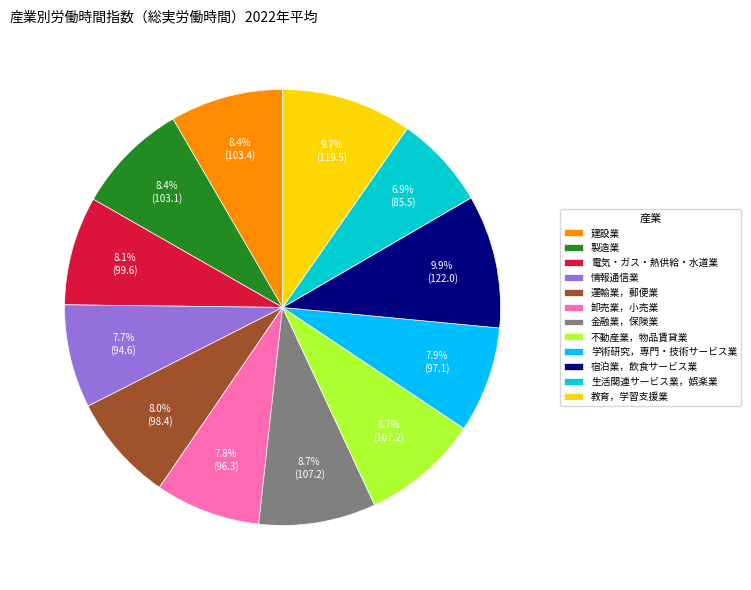

Count the number of slices in the pie.

12